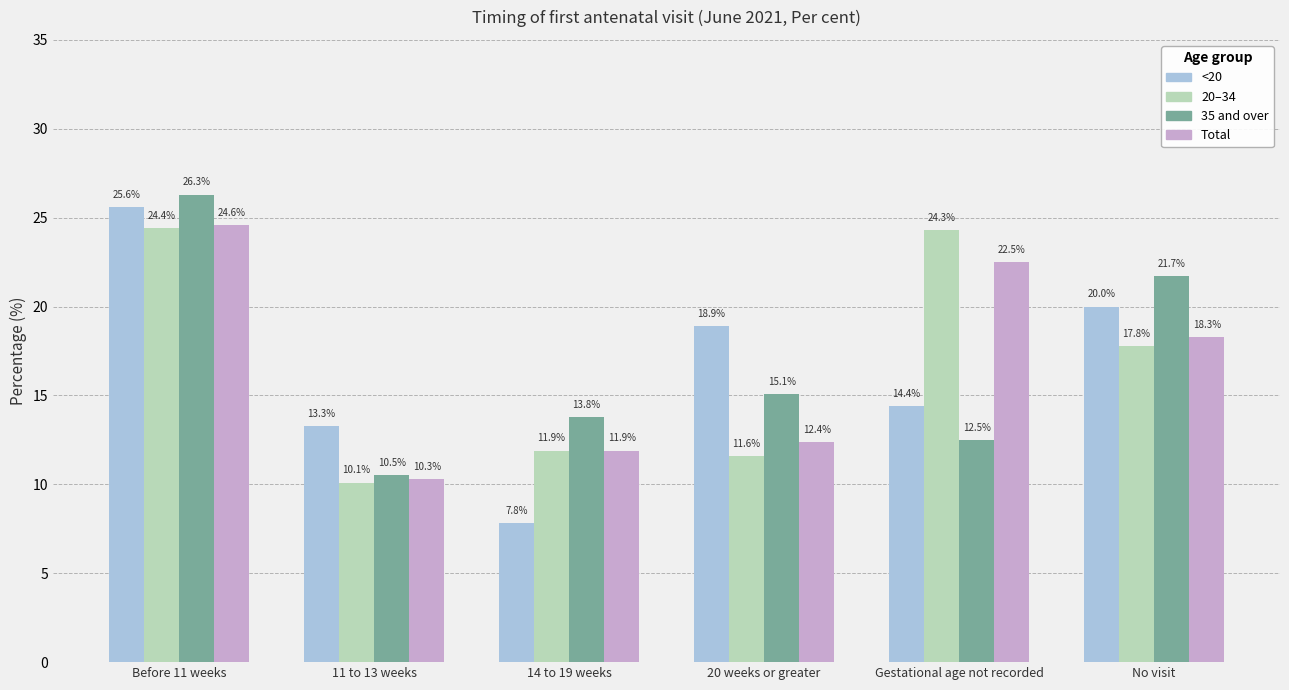

What is the total value across all series at Gestational age not recorded?

73.7